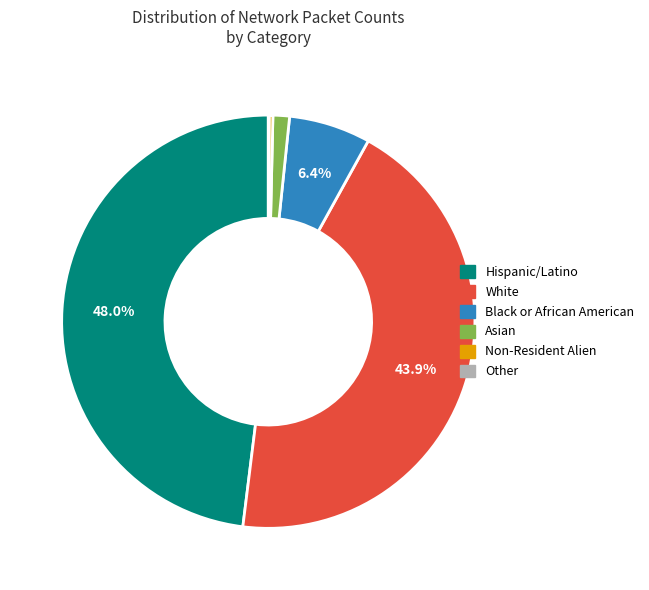

Is there a majority slice in this chart?

No